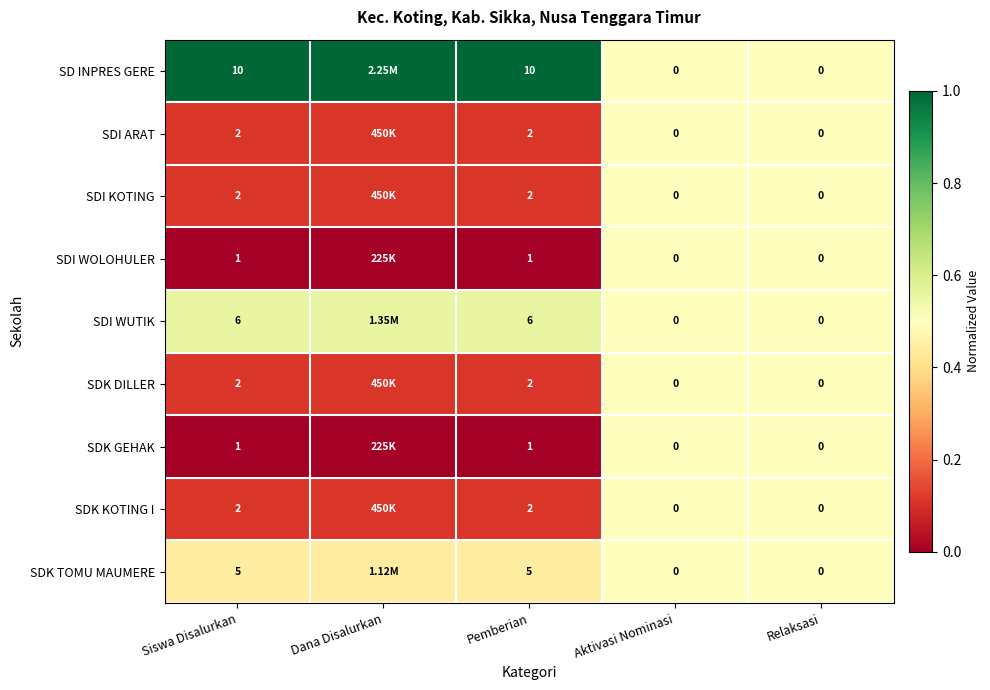

Which series changed the most between Siswa Disalurkan and Relaksasi?

SD INPRES GERE